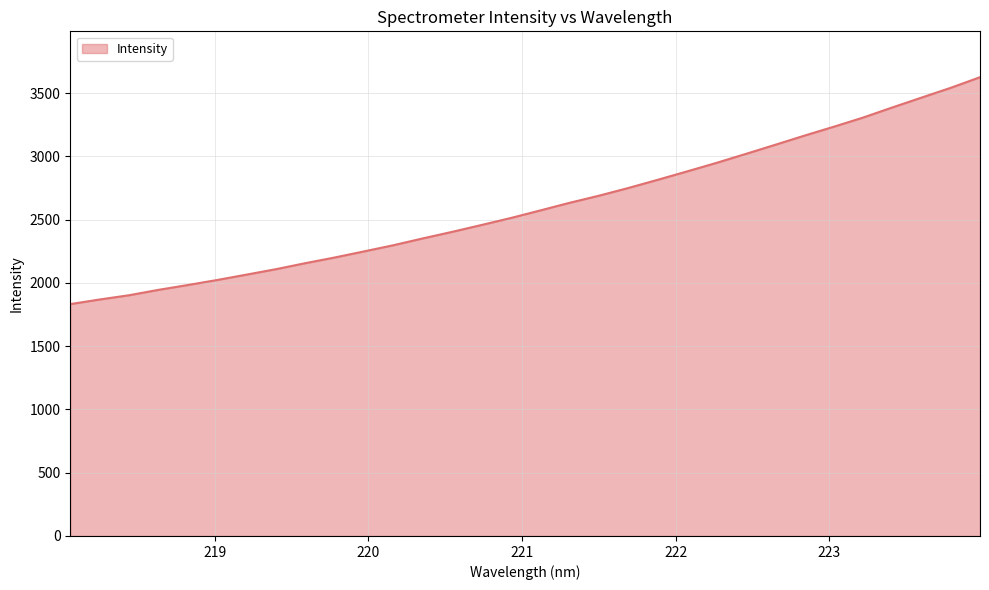

What is the difference between the maximum and minimum values?

1793.0